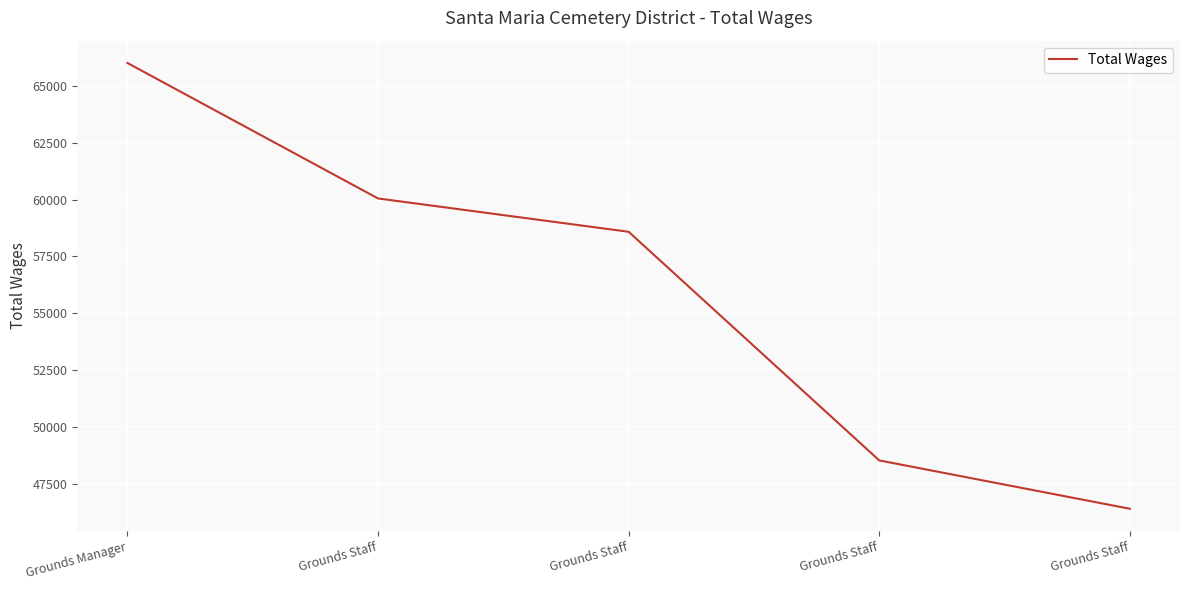

The chart shows a value of 48540 at Grounds Staff. True or false?

True